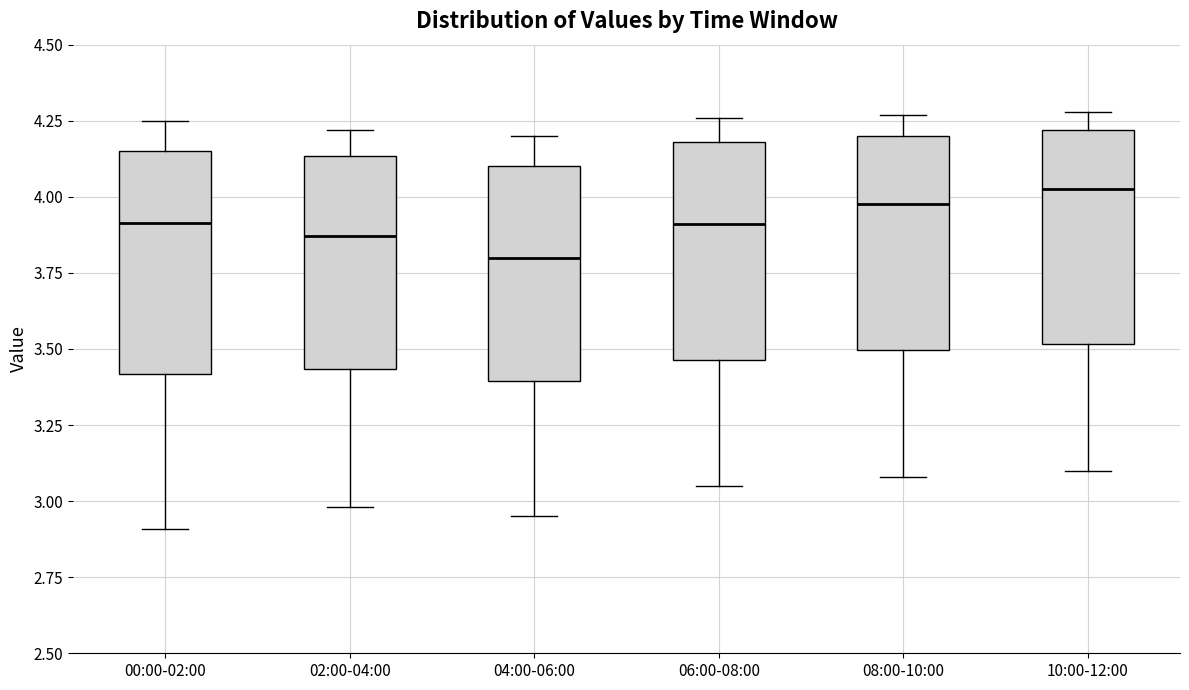

Where is the upper edge of the box for 08:00-10:00 on the y-axis? The values are not printed on the chart, so give them approximately, as read against the axis.

4.20